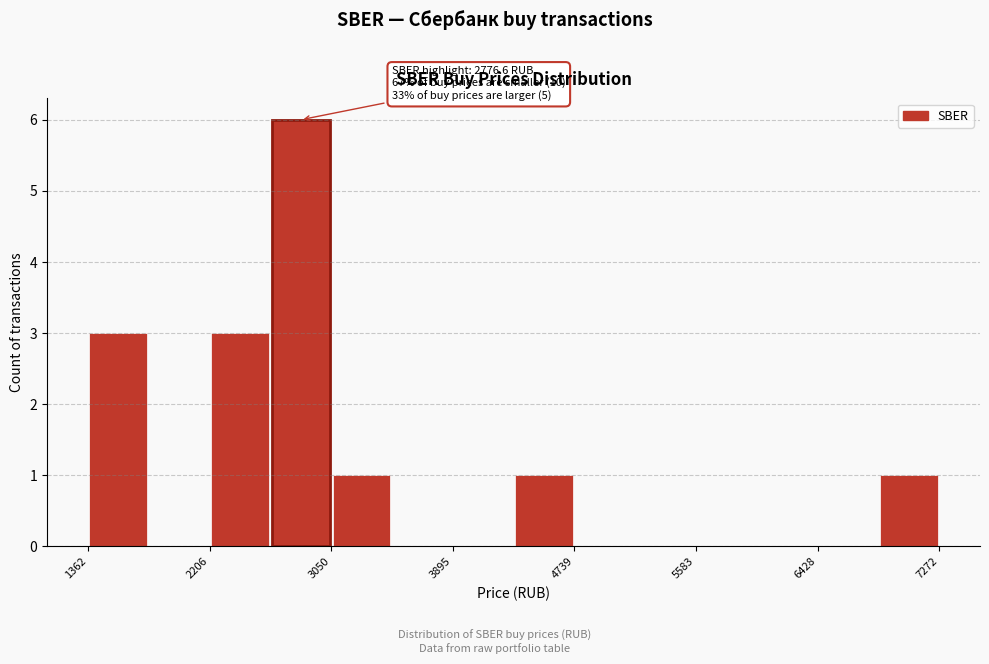

Which range on the x-axis has the tallest bar?

2600 to 3100